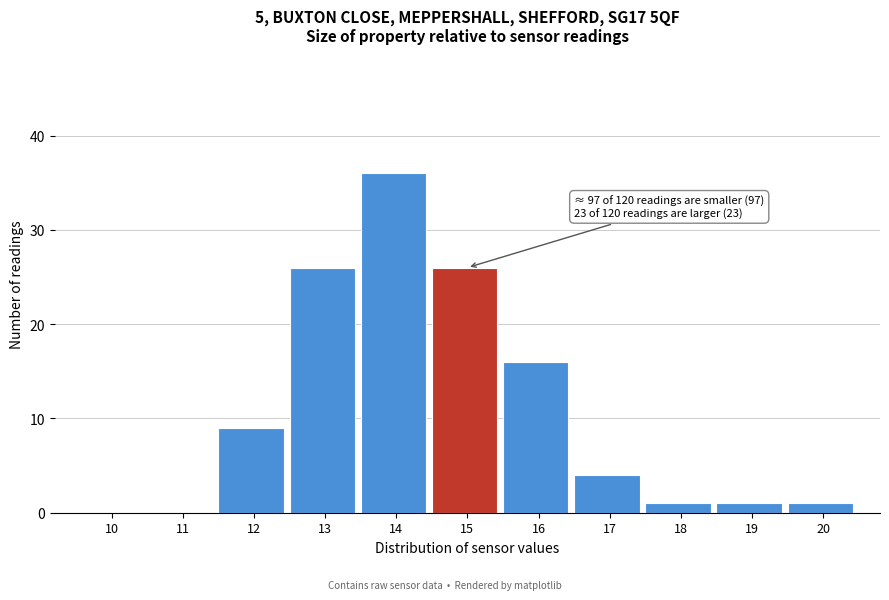

Reading right to left, list all the values displayed in this chart.

20=1	19=1	18=1	17=4	16=16	15=26	14=36	13=26	12=9	11=0	10=0